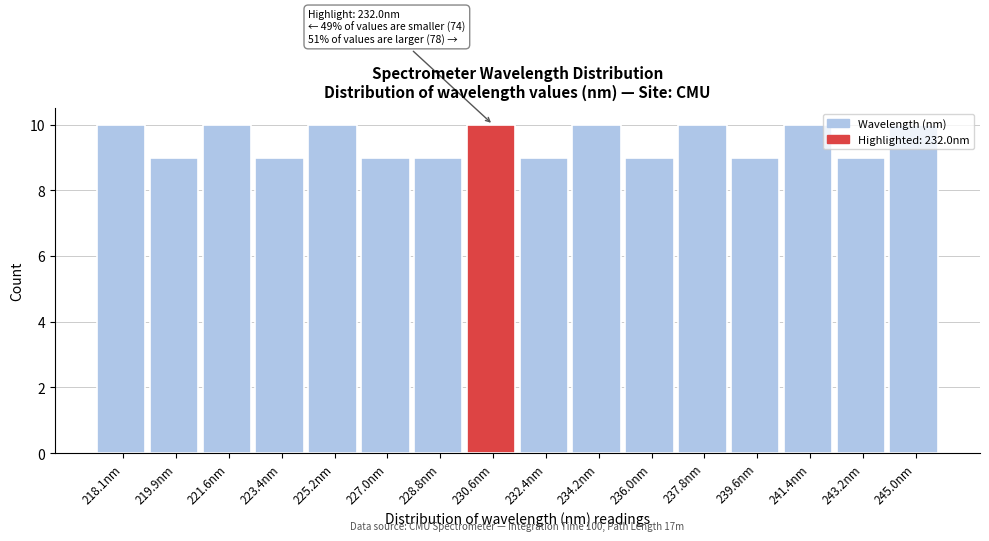

The chart shows a value of 2 at 225.2nm. True or false?

False